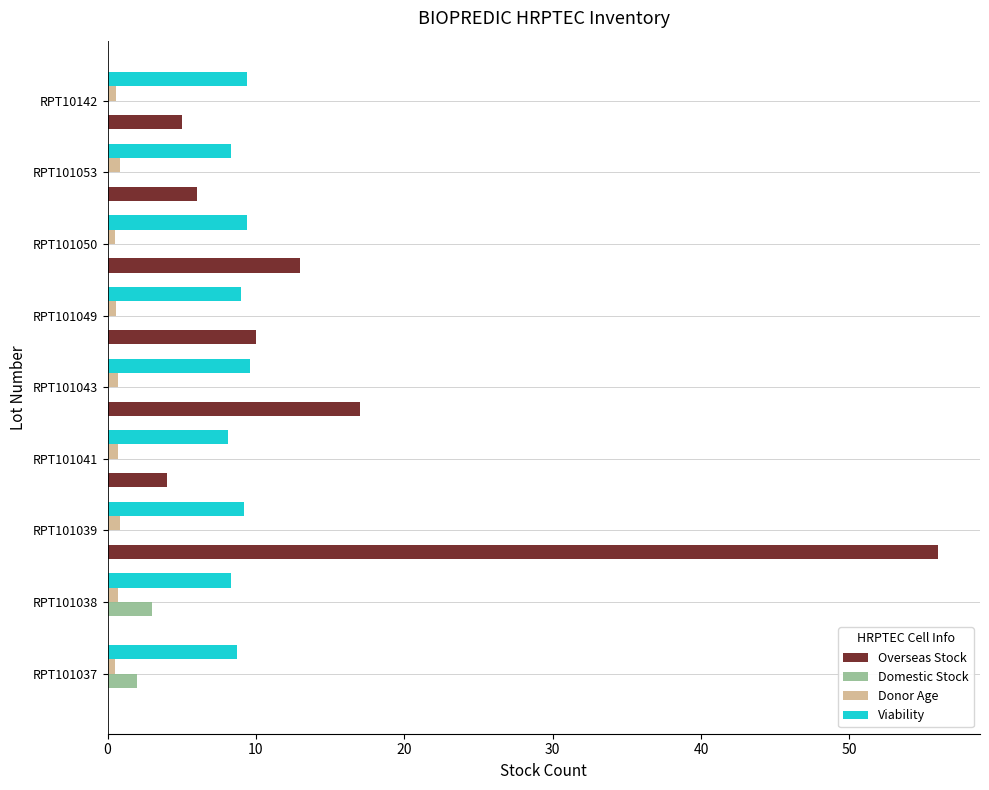

Which label corresponds to the largest value in the chart?

RPT101039